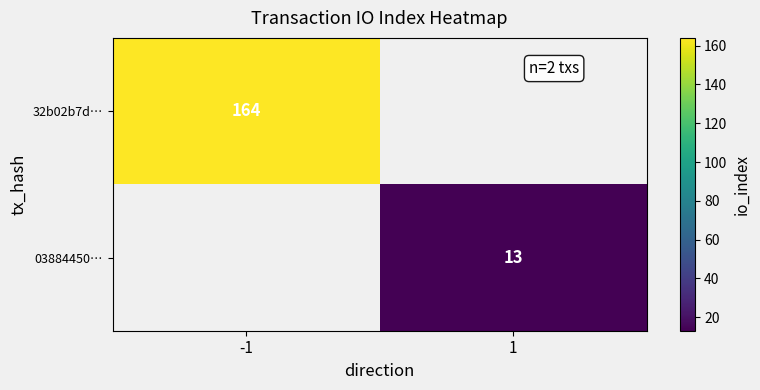

How many series are shown in this chart?

2